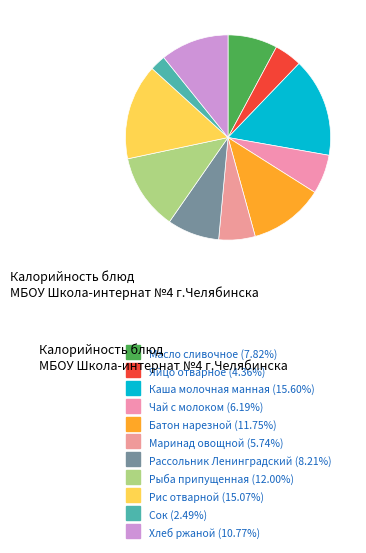

Do Батон нарезной and Чай с молоком together represent more than half of the pie?

No